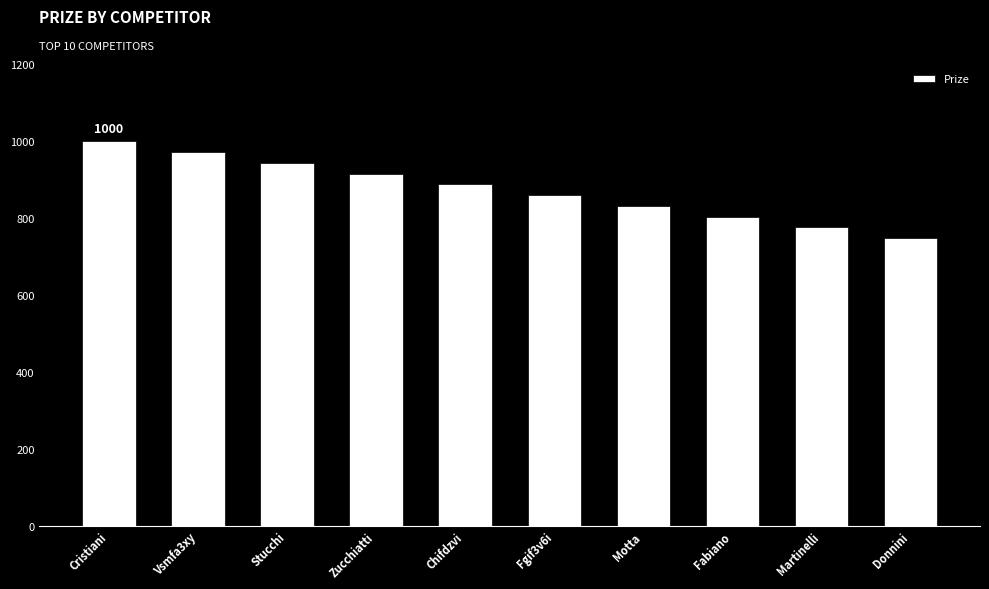

Reading left to right, list all the values displayed in this chart.

1000	972	944	916	888	860	832	804	776	748